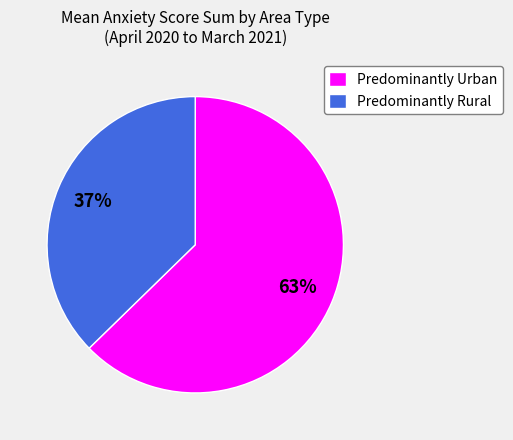

True or false: Predominantly Urban accounts for 75% of the total.

False